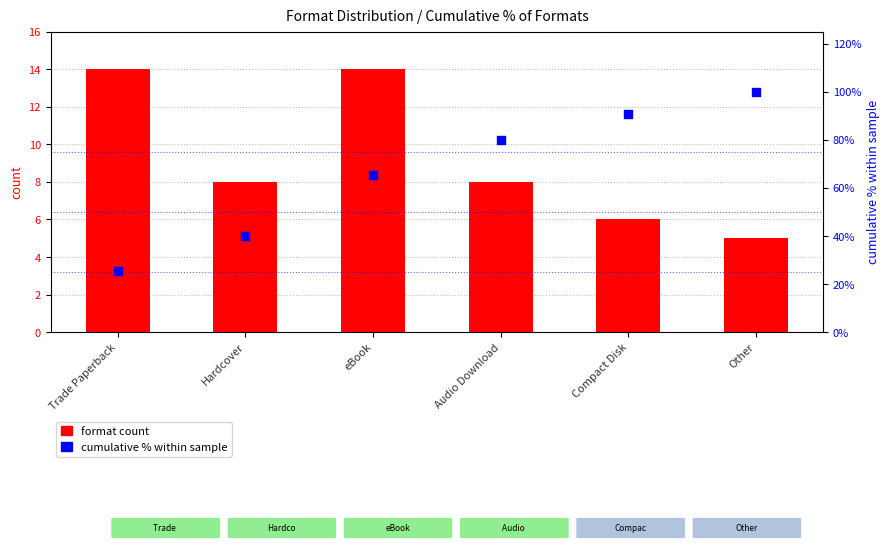

At which category is the sum across all series the highest?

Other